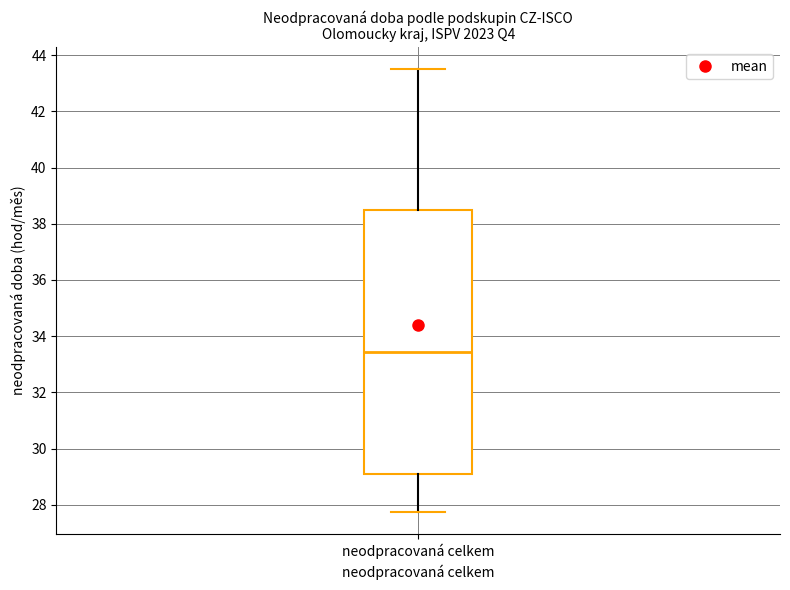

Where does the upper whisker of the box for neodpracovaná celkem end on the y-axis? The values are not printed on the chart, so give them approximately, as read against the axis.

43.6